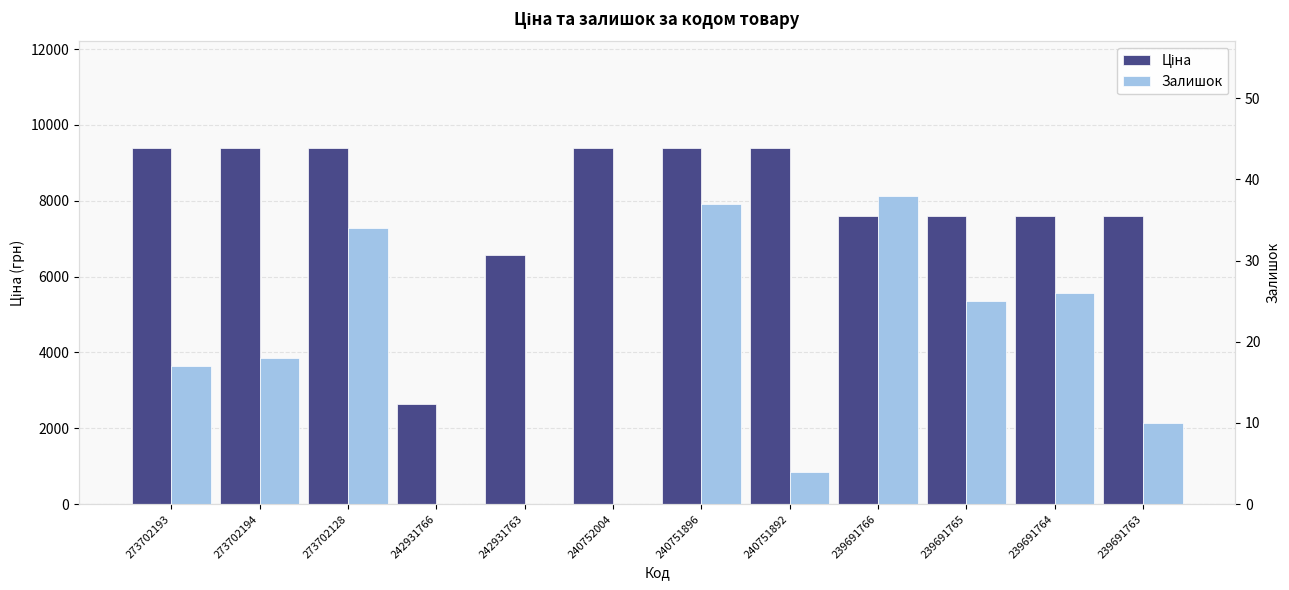

What are all the series names shown in the legend?

Ціна, Залишок